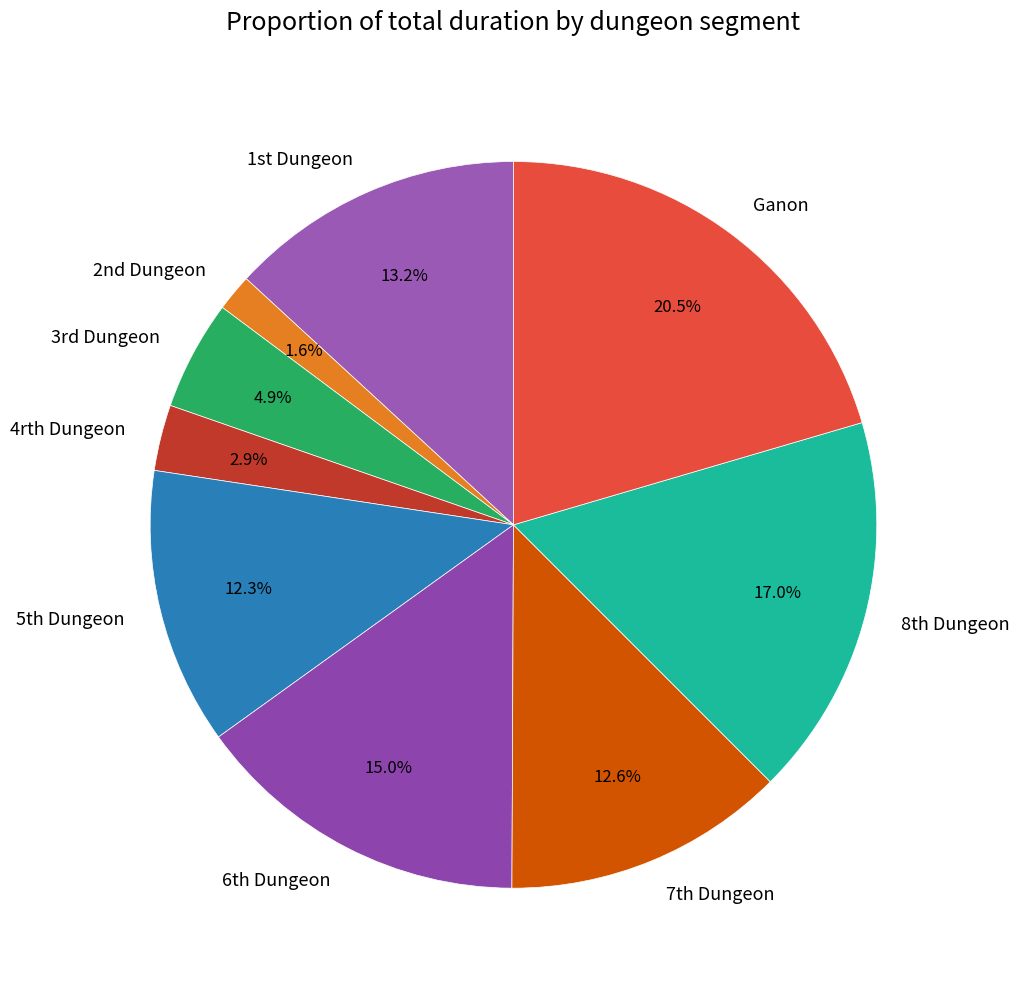

Which slice is the smallest?

2nd Dungeon